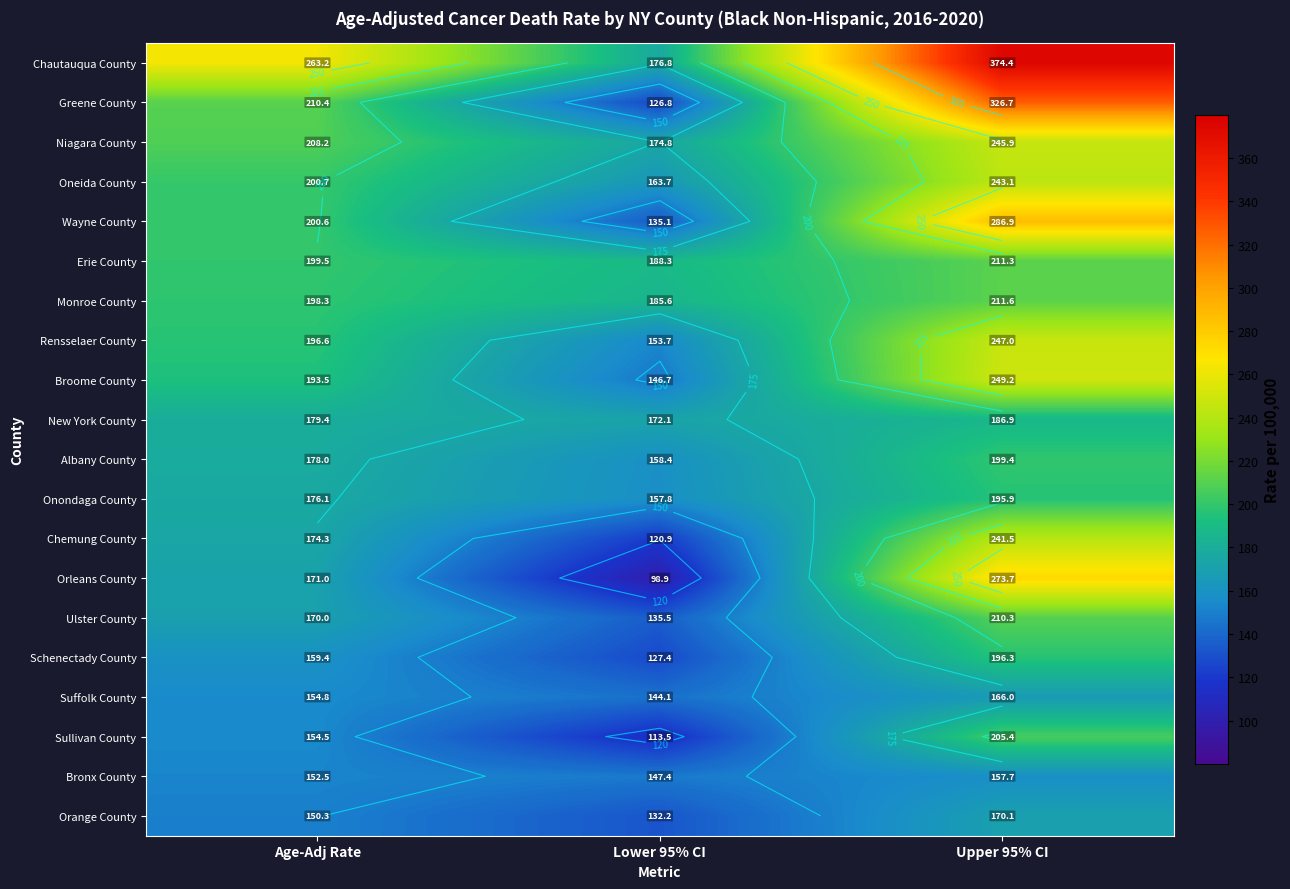

What is the difference between the Ulster County values at Upper 95% CI and Lower 95% CI?

74.8